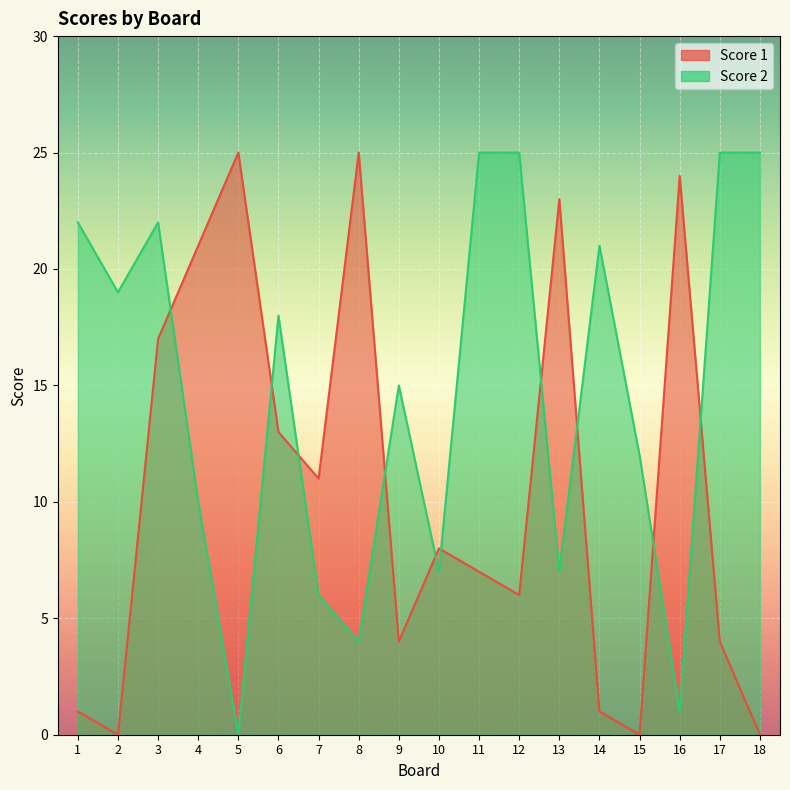

Where is Score 1 nearest to the value 12?

6